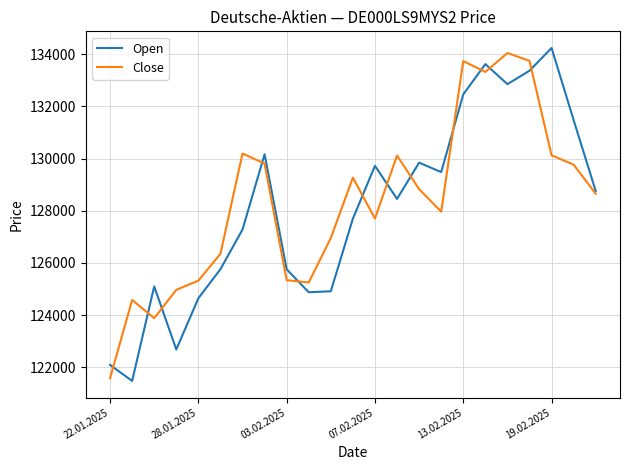

What is the lowest value of the Open series?

121476